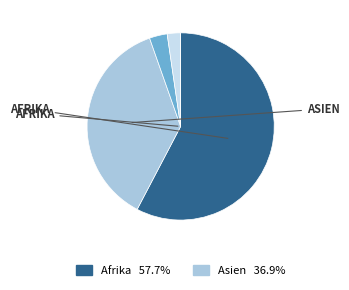

Rank the categories by value from highest to lowest.

Afrika, Asien, Europa, Herkunft unbekannt, Amerika